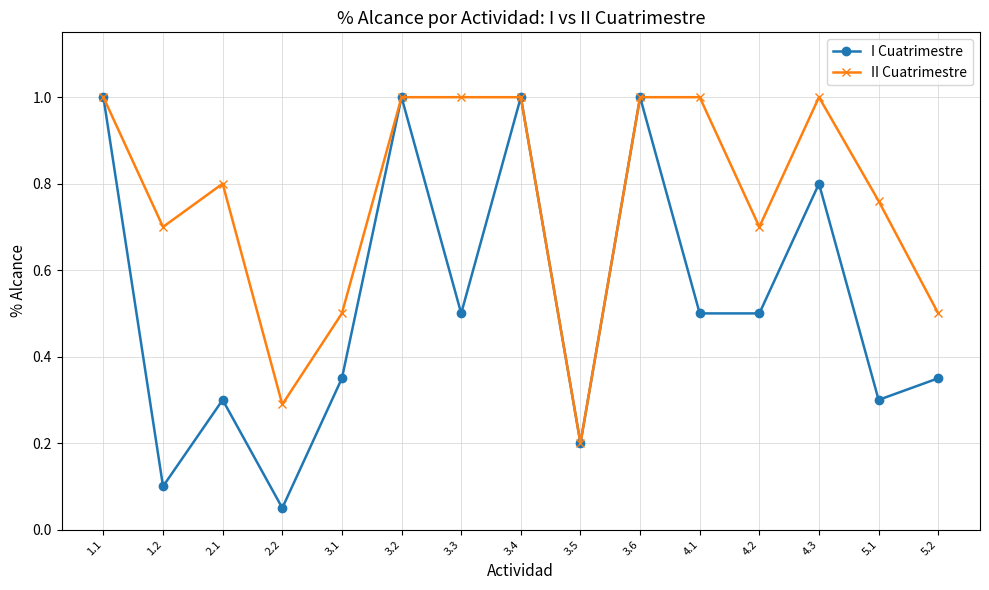

What is the value of the II Cuatrimestre point at the 7th from the left?

1.0